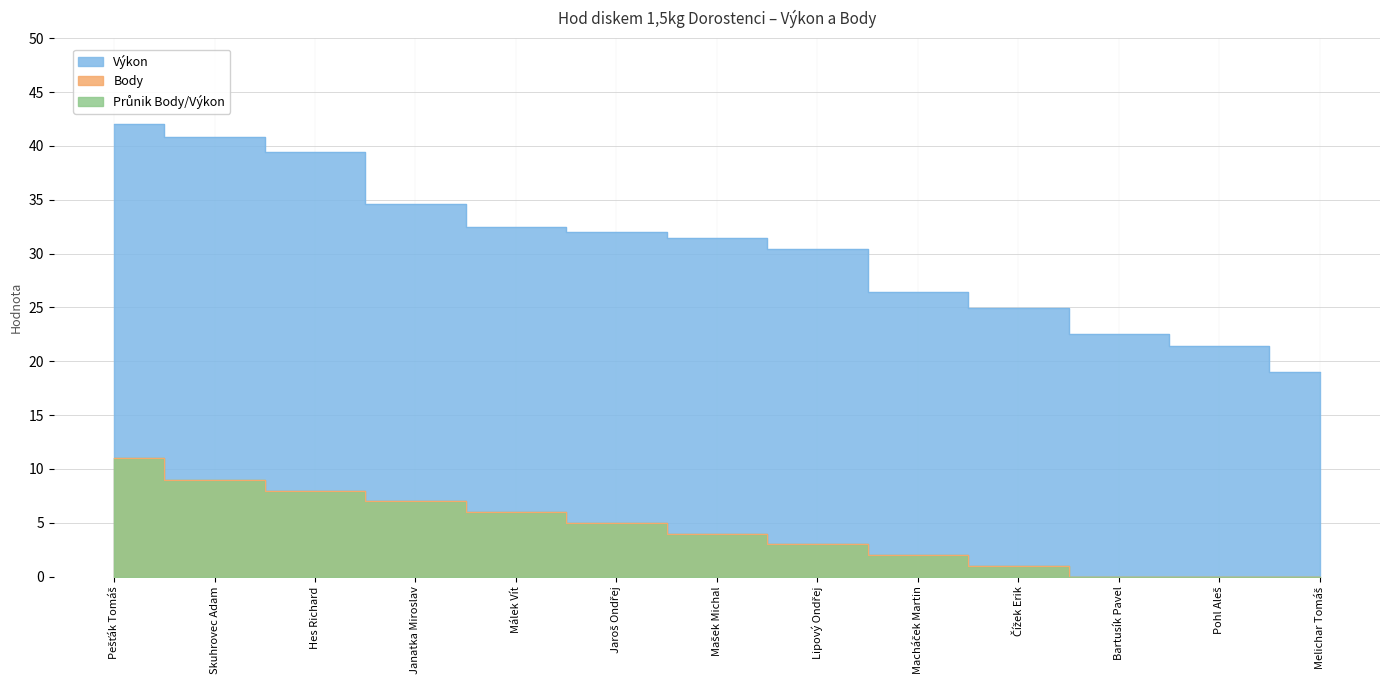

Does the chart have visible grid lines?

Yes